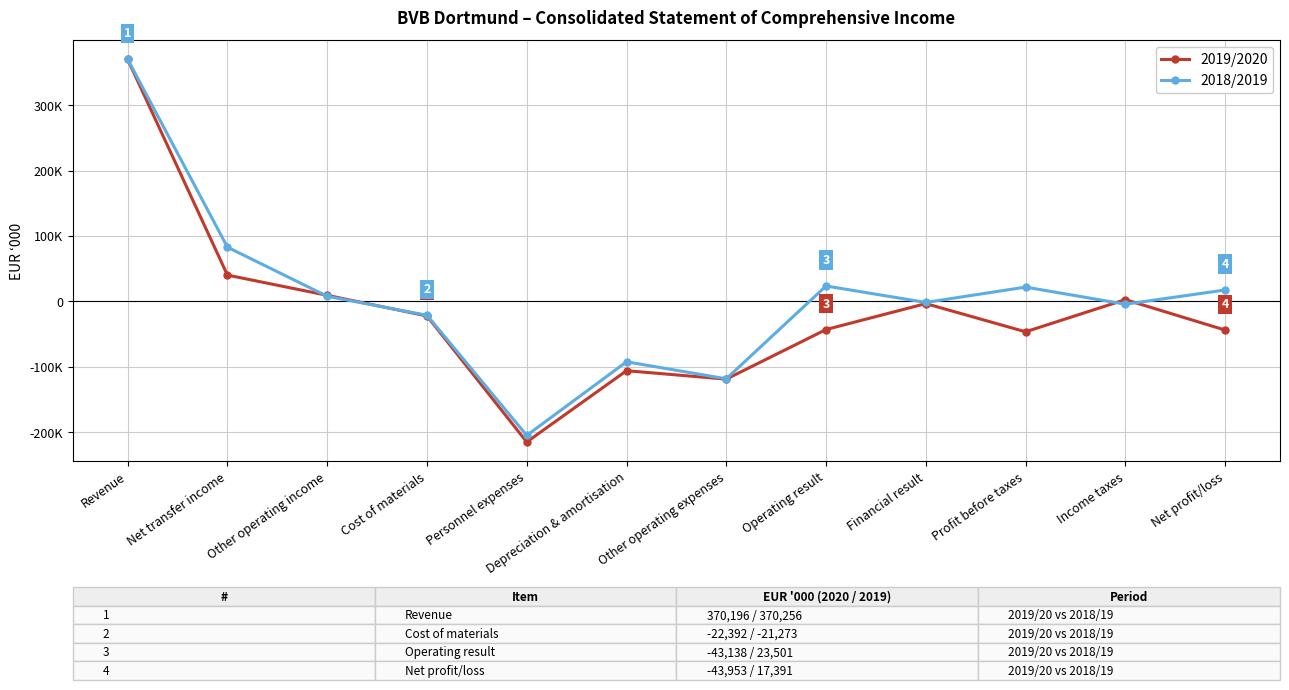

True or false: 2019/2020 has a value of 145634 at Revenue.

False